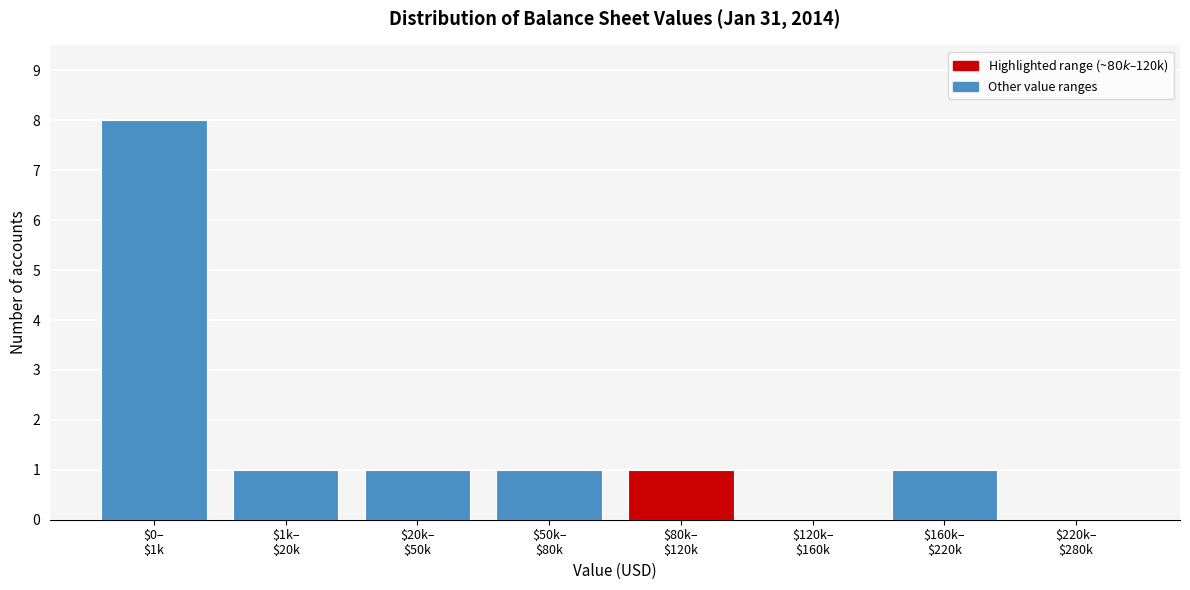

What is the maximum value shown in the chart?

8